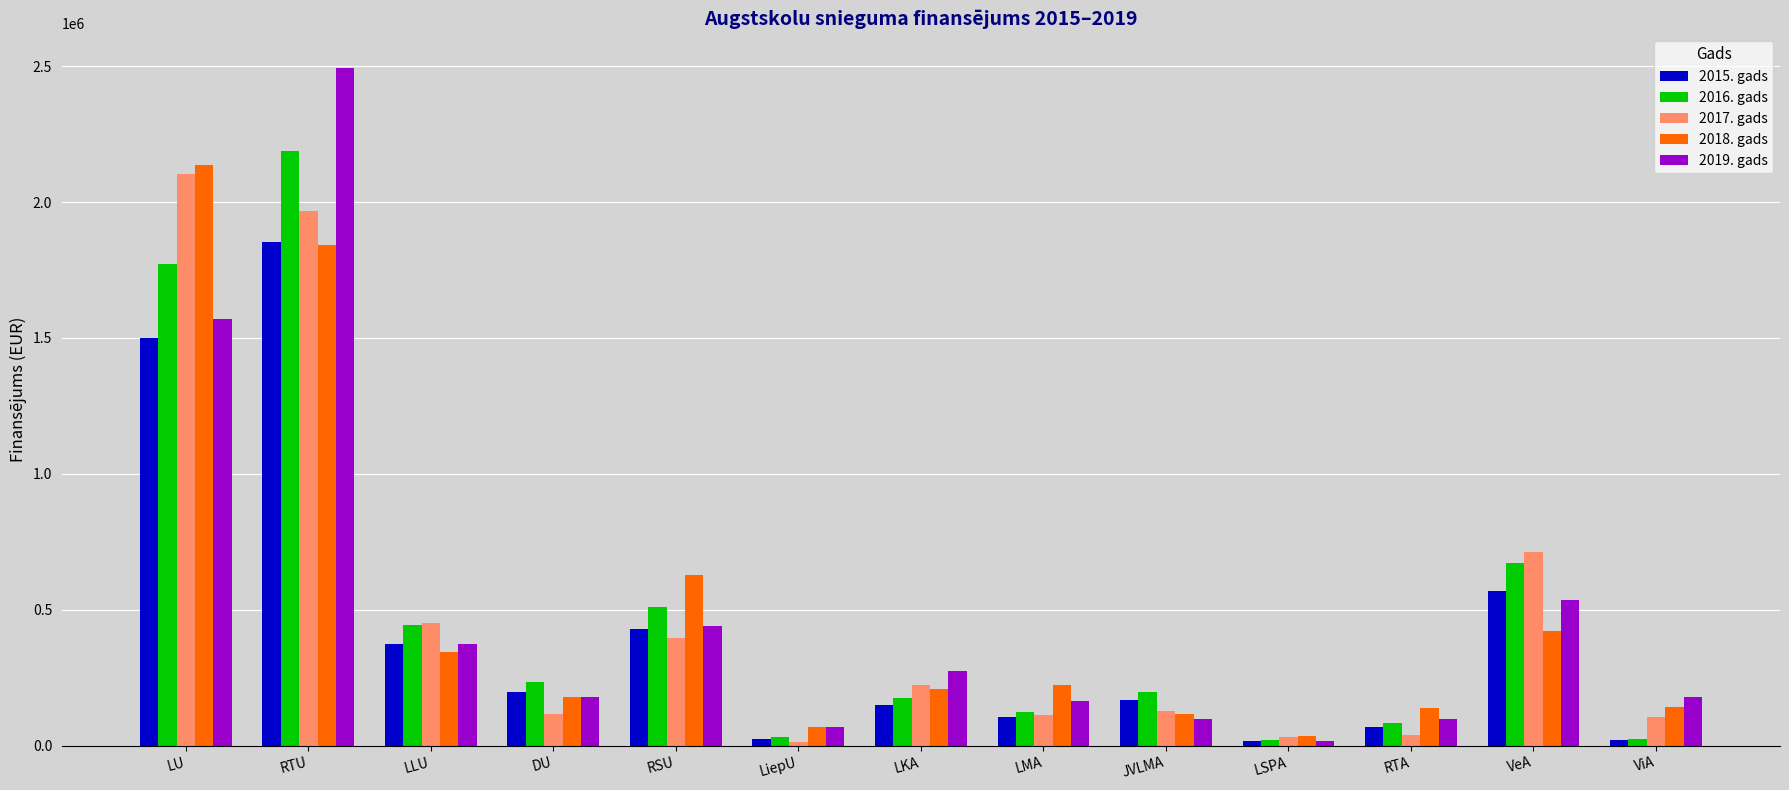

Where does the 2016. gads series first go above 198127?

LU